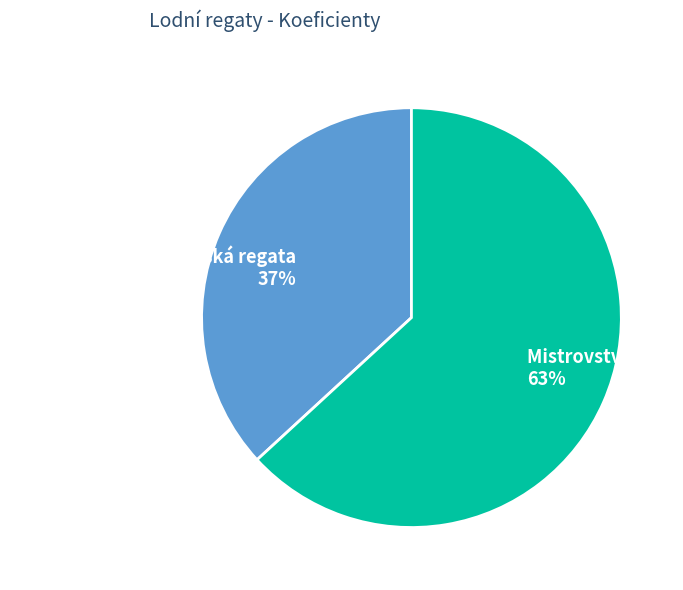

How many segments does this pie chart have?

2